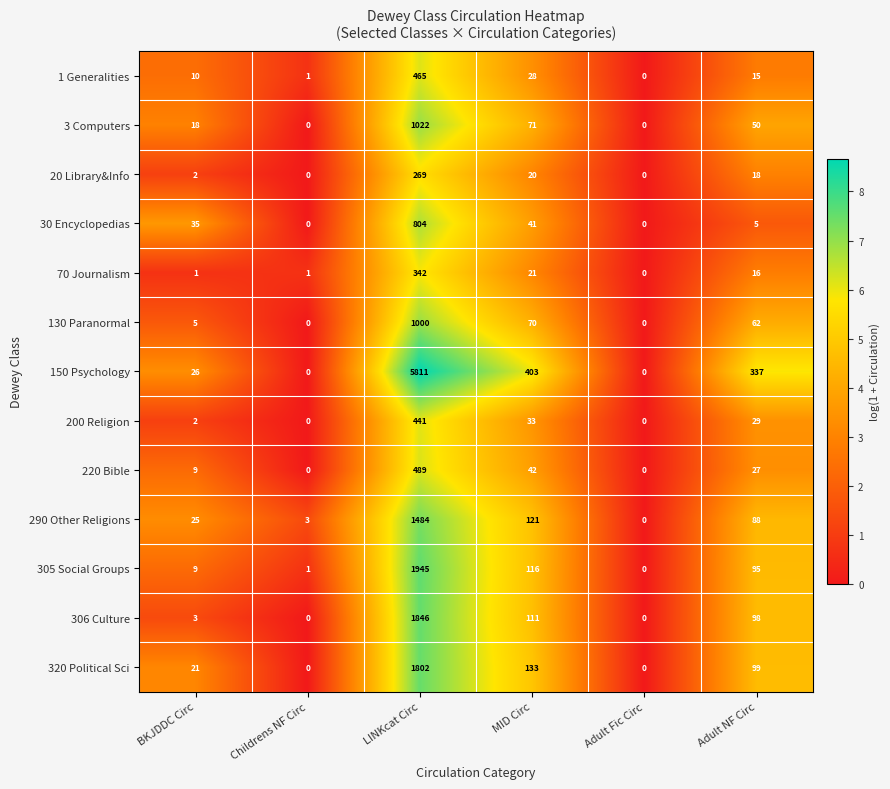

What is the difference between the highest and lowest values at LINKcat Circ?

5542